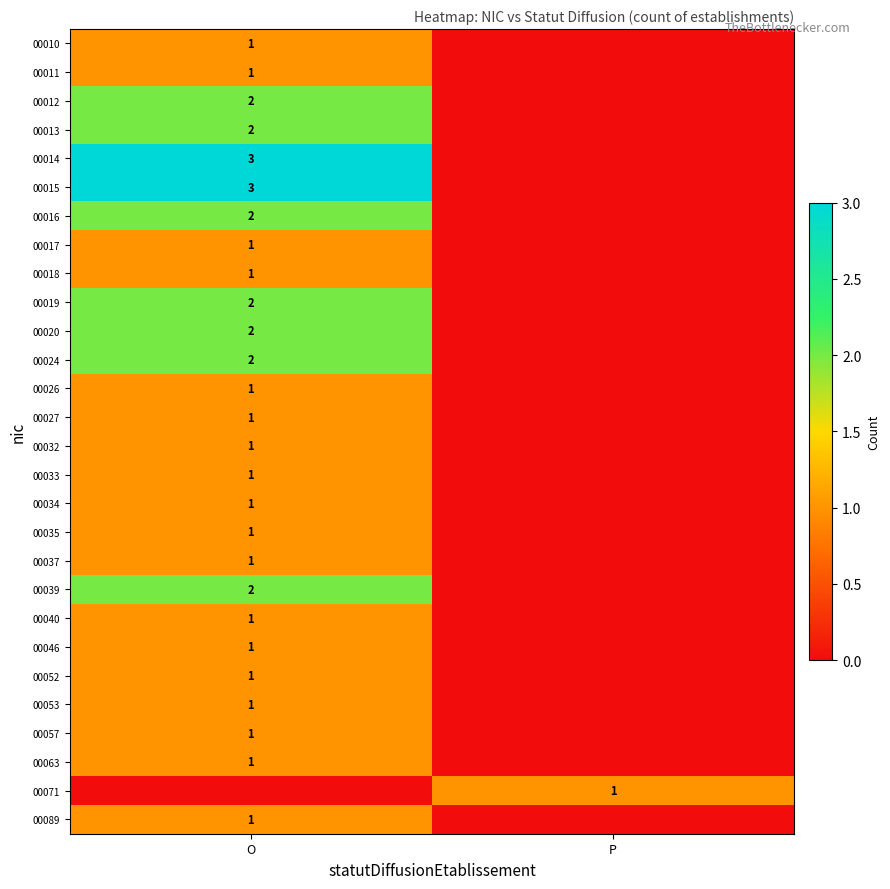

True or false: 00015 has a value of 1 at O.

False